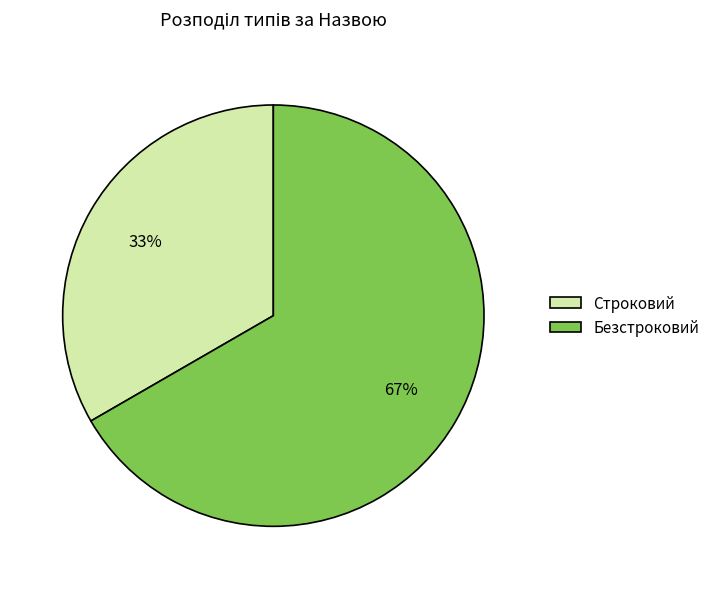

Do Строковий and Безстроковий together represent more than half of the pie?

Yes